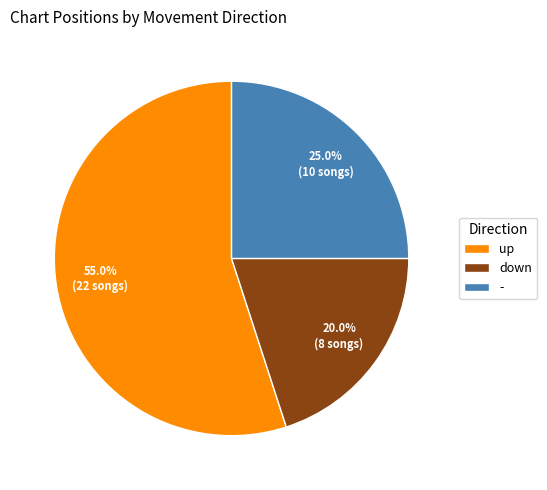

What is the smallest slice in the pie chart?

down